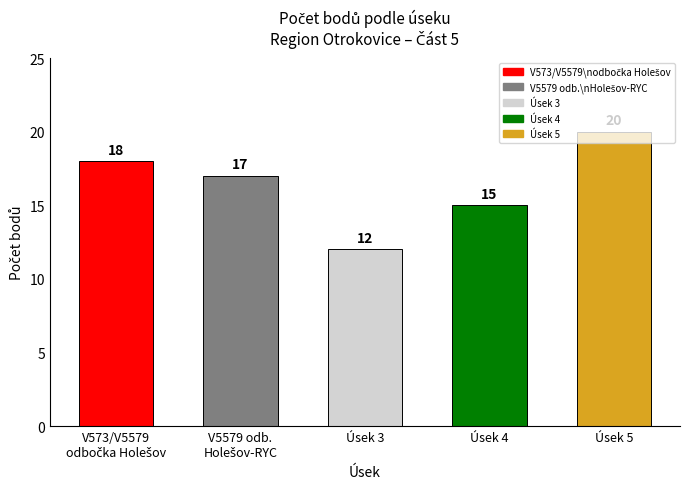

The value at Úsek 4 is 5. True or false?

False